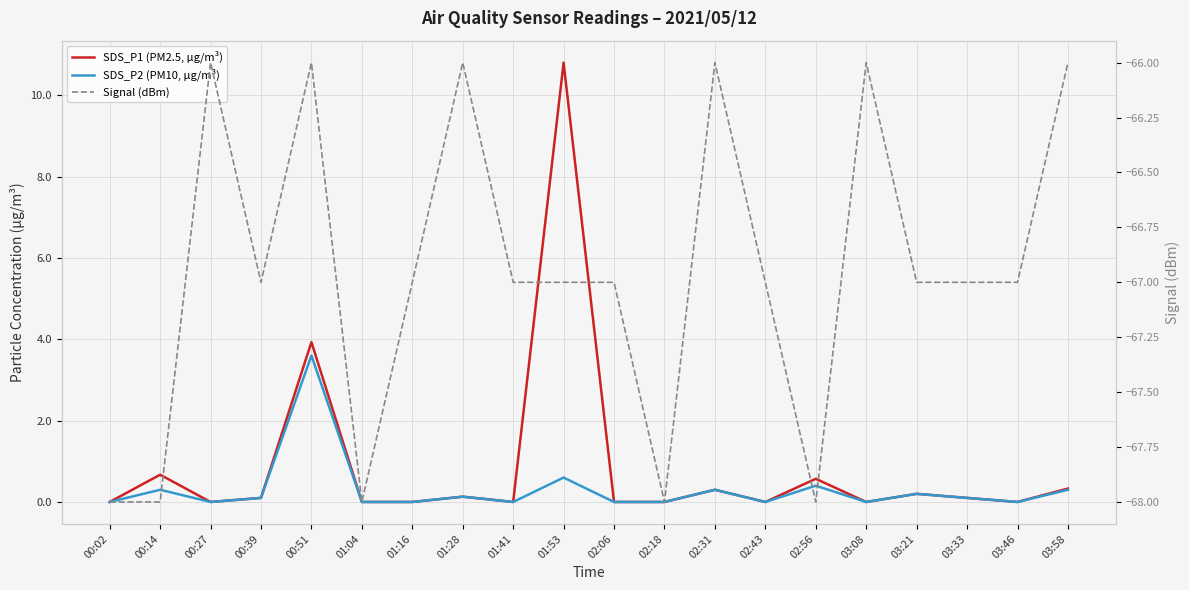

What is the total value across all series at 02:31?

-65.4